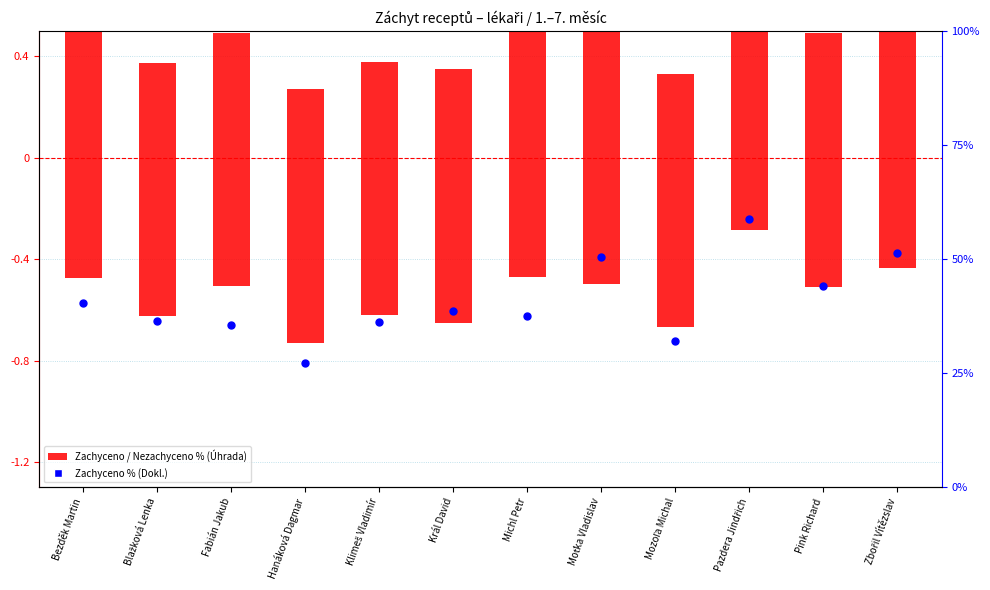

Which series has the largest total across all categories?

Zachyceno % (Úhrada)